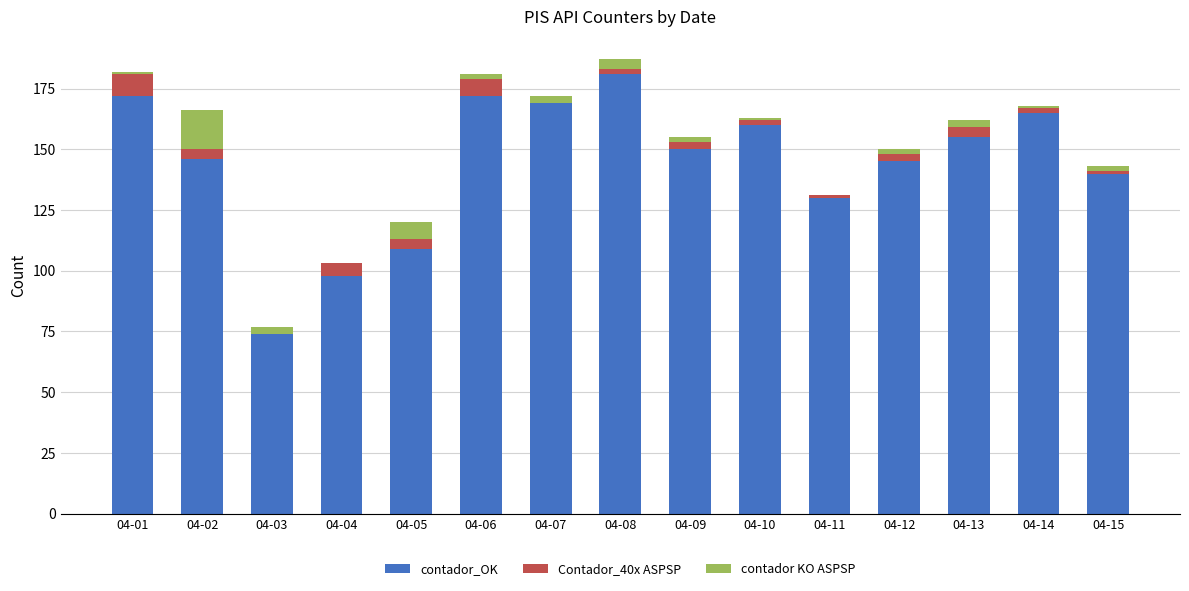

What value does the contador_OK series have at 04-02, to the nearest 5?

145